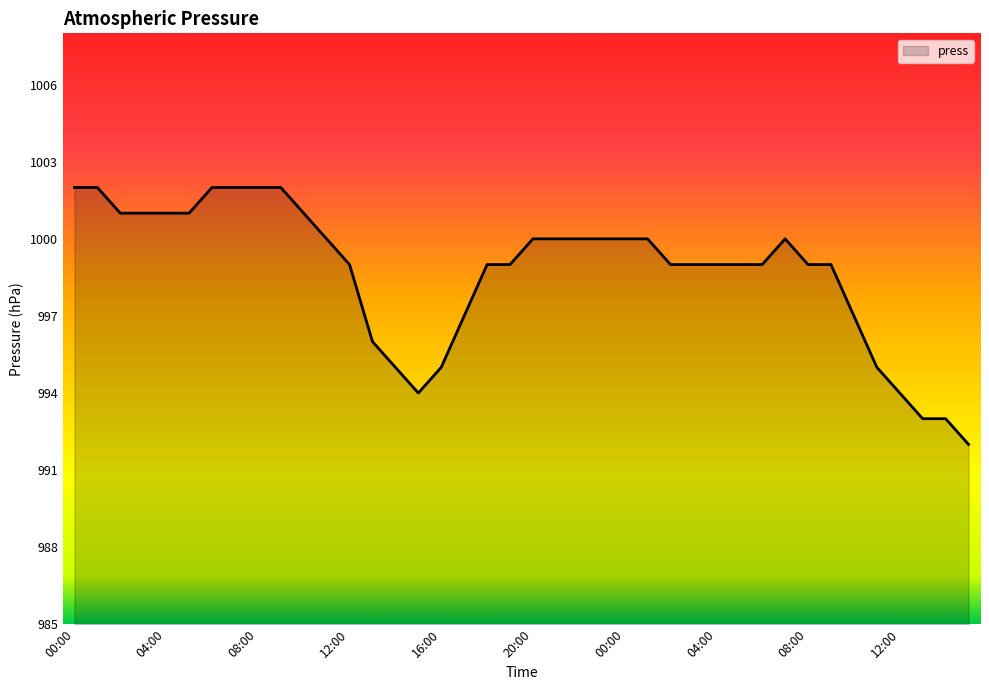

What is the smallest value displayed?

992